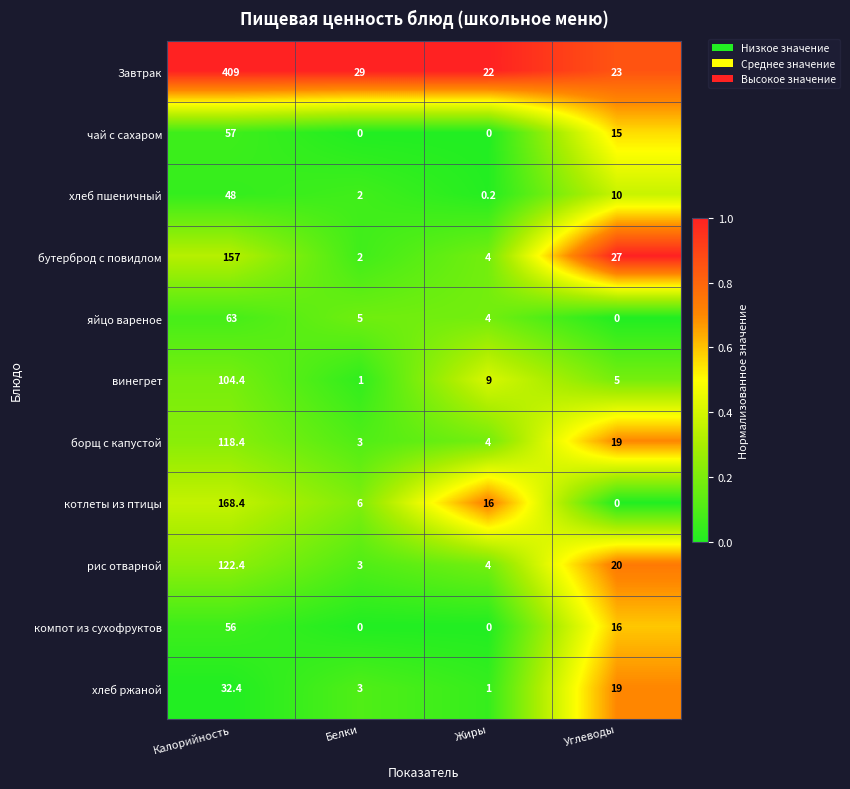

What is the sum of all рис отварной values?

149.4